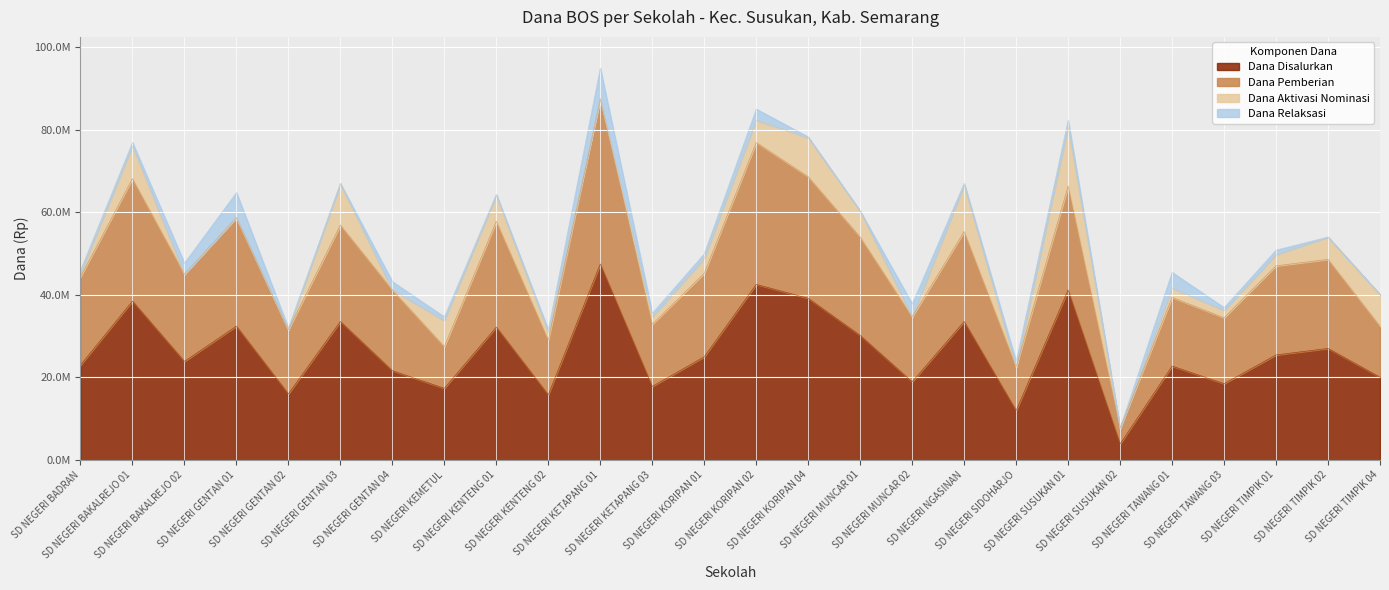

What is the approximate value of Dana Pemberian at SD NEGERI GENTAN 01, to the nearest 50?

58725000